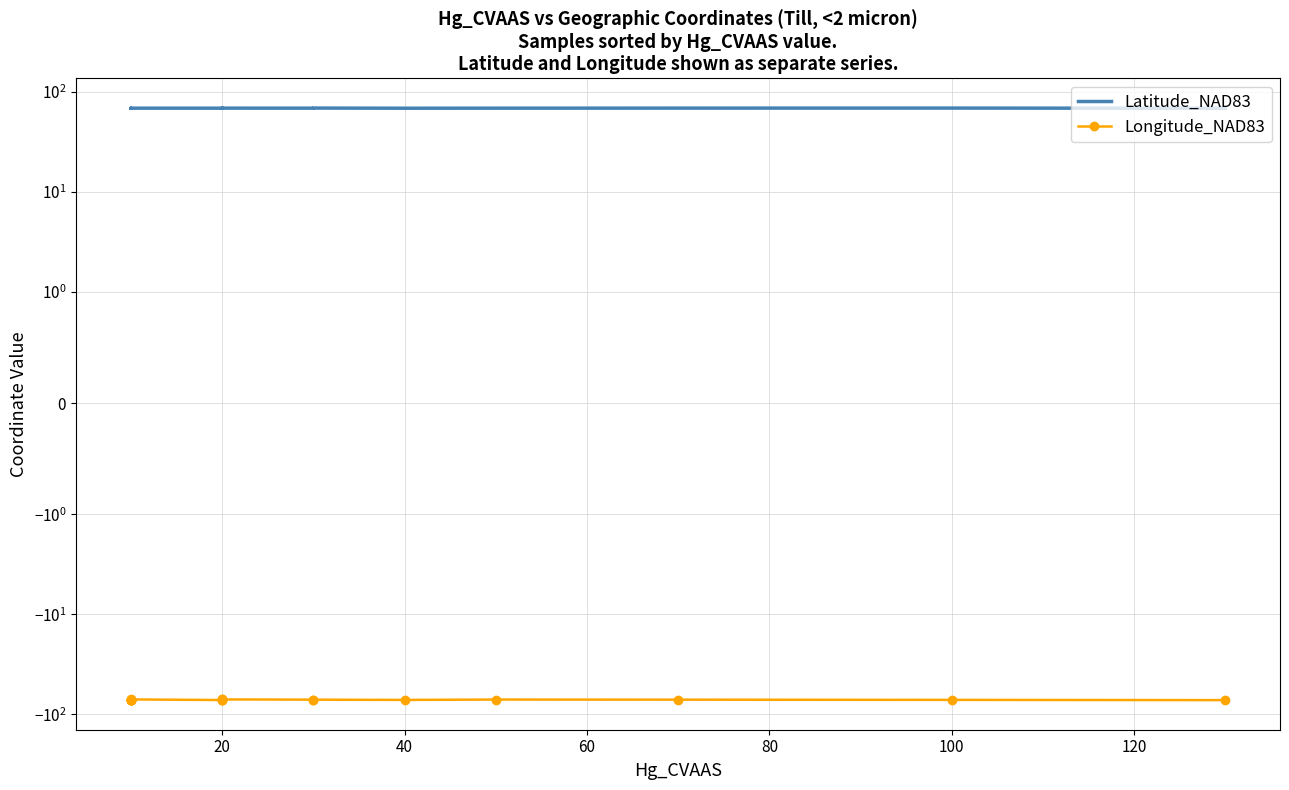

List the series in order of their overall mean, lowest first.

Longitude_NAD83, Latitude_NAD83